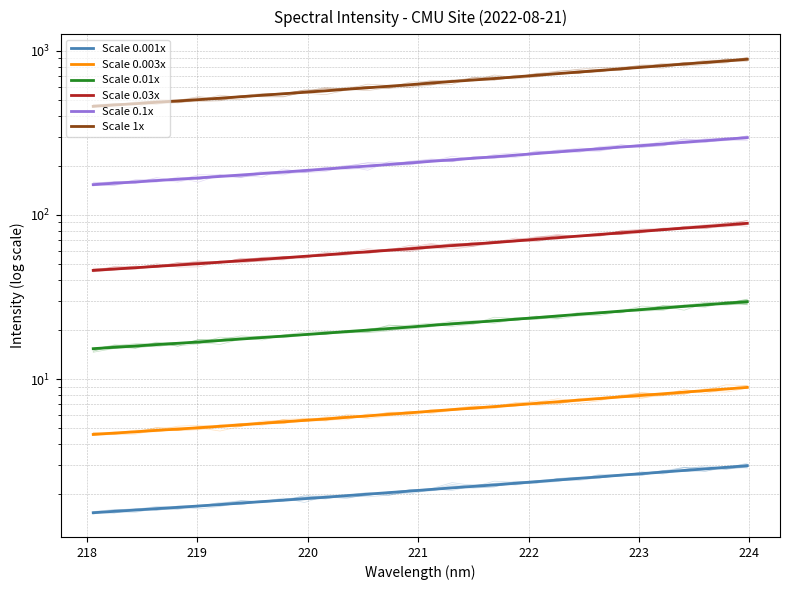

True or false: Scale 1x and Scale 0.003x intersect in this chart.

False